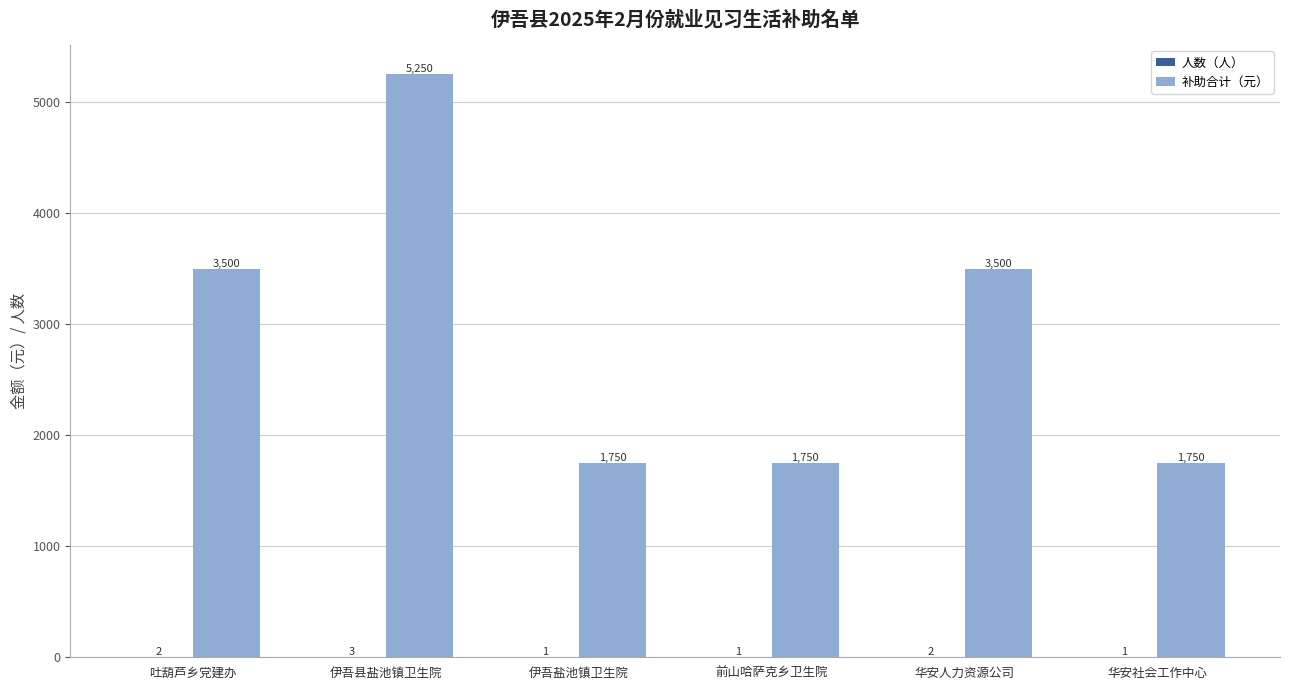

Which category has the highest value across all series?

伊吾县盐池镇卫生院